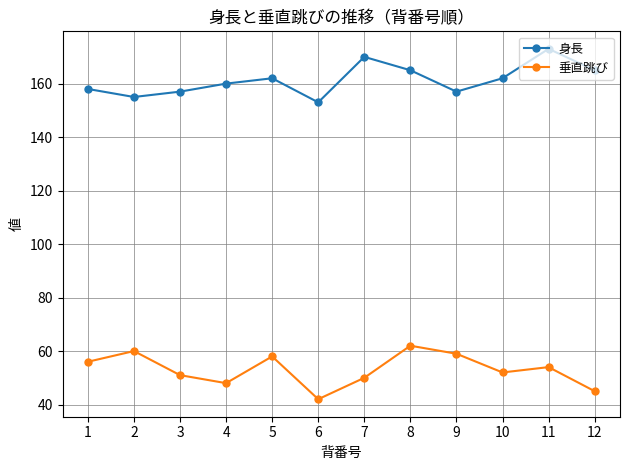

How many distinct data groups are displayed?

2